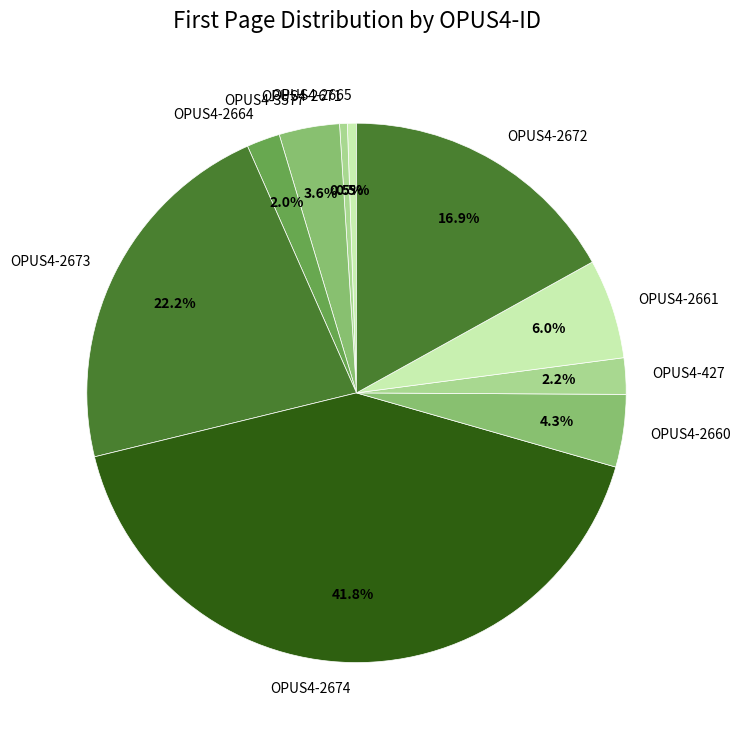

What is the largest slice in the pie chart?

OPUS4-2674